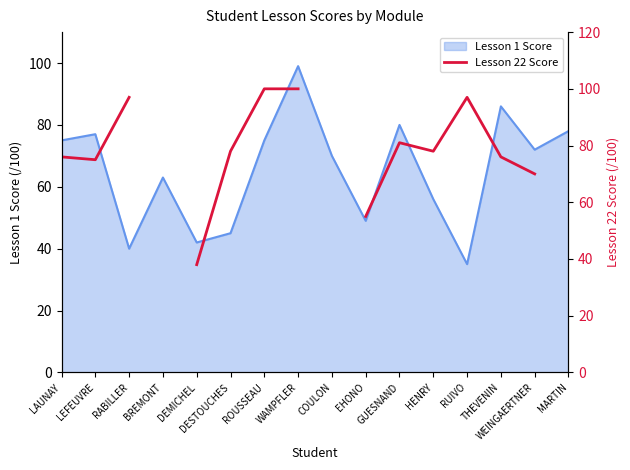

Is it true that the value at RUIVO is 134.8?

False